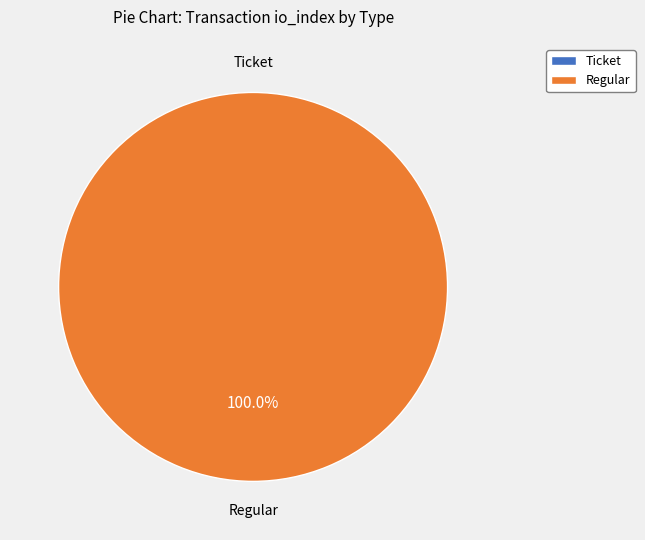

Count the number of slices in the pie.

2